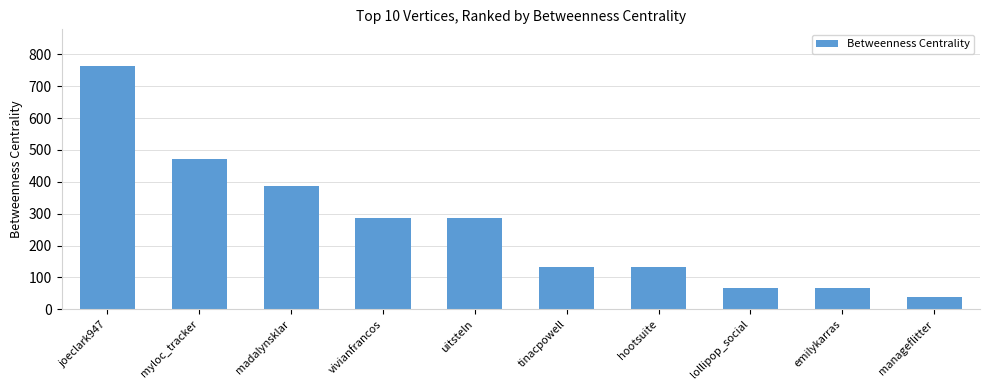

Which has a higher value, madalynsklar or myloc_tracker?

myloc_tracker